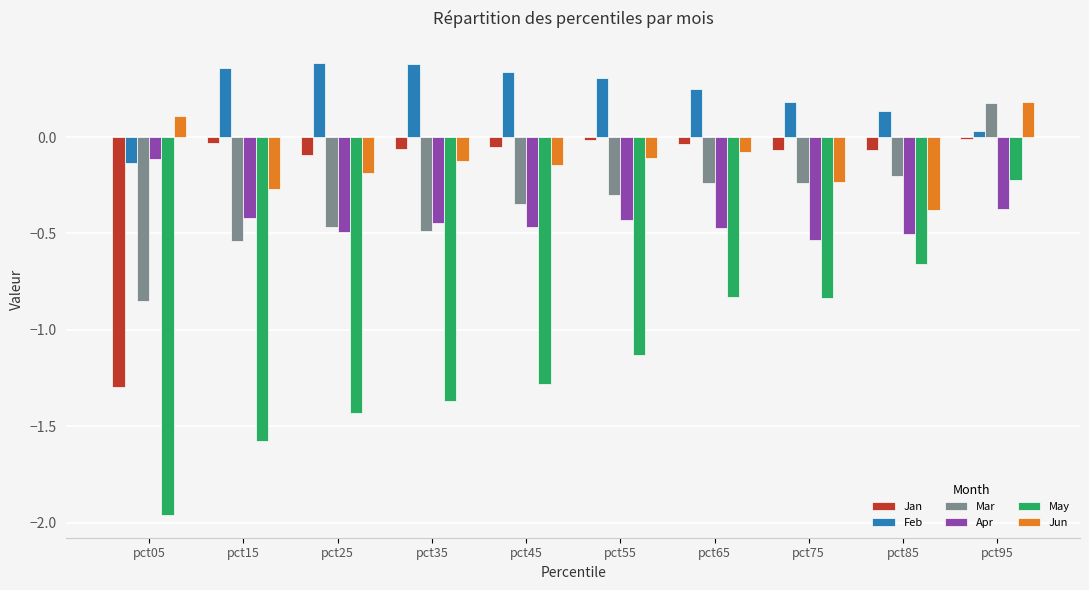

How many data points does each series have?

10